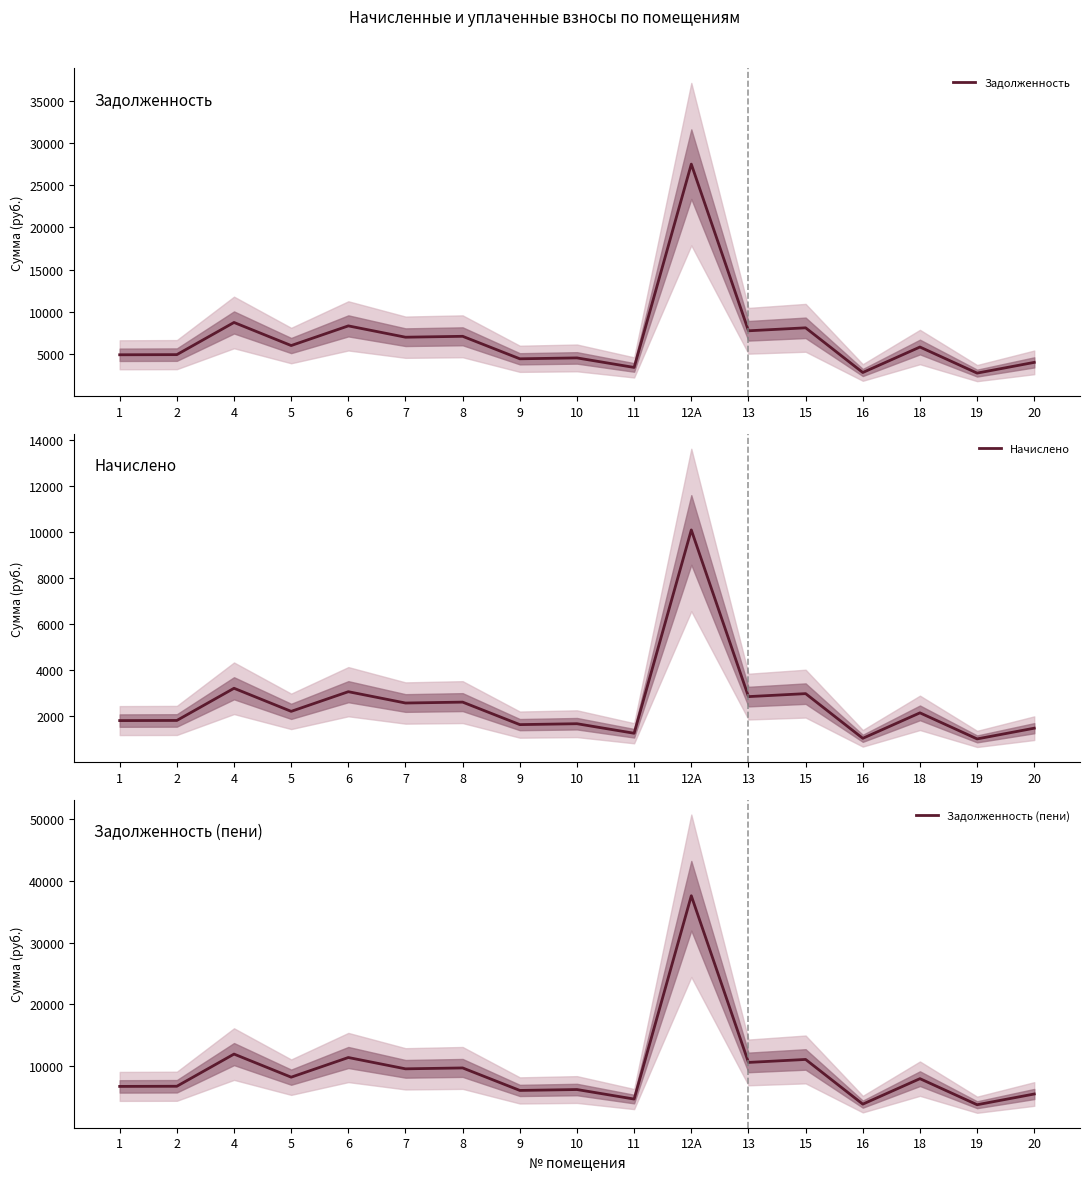

Rank the series at 11 from highest to lowest value.

Задолженность (пени), Задолженность, Начислено